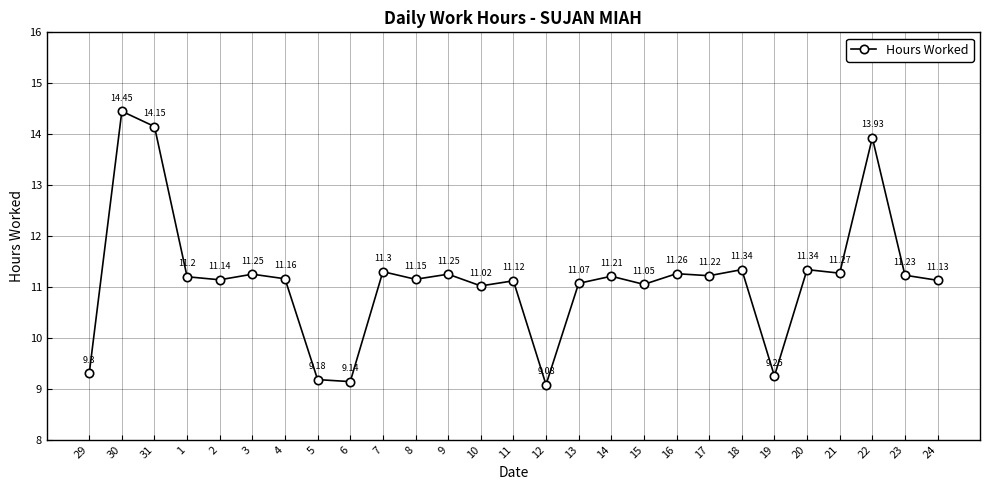

Is this an area chart (filled region under the line)?

No